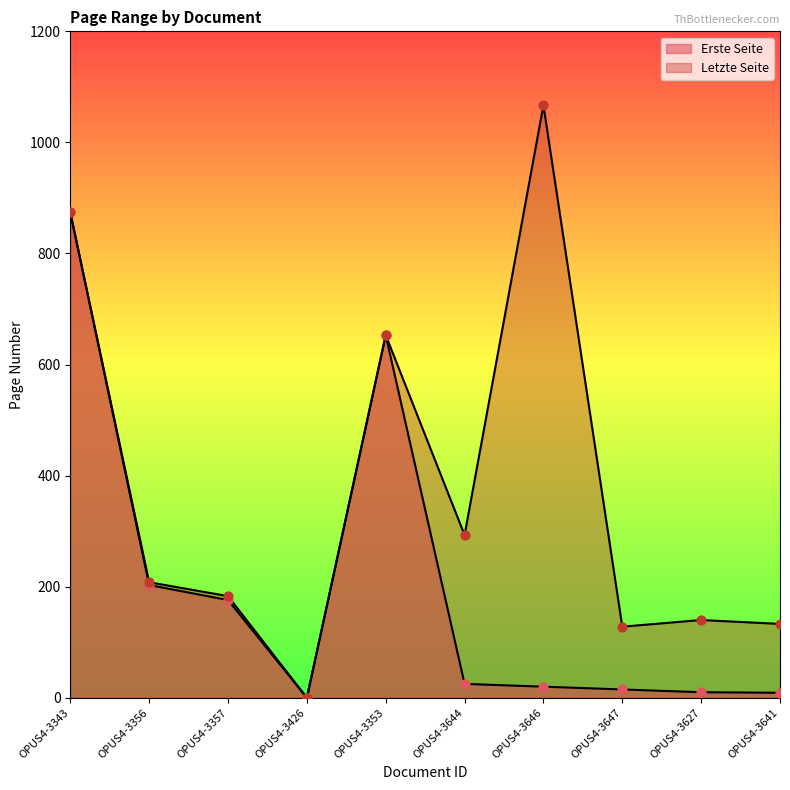

Which series has the largest total across all categories?

Letzte Seite